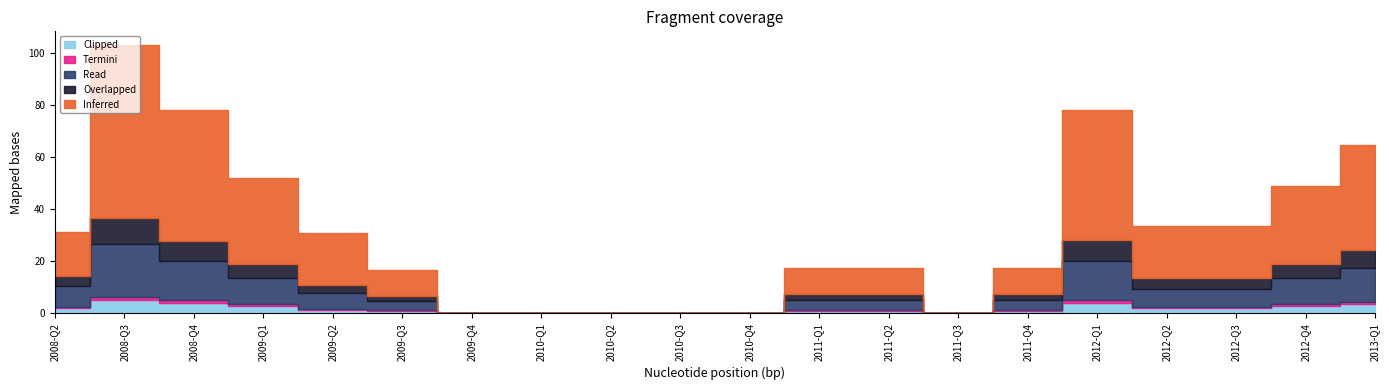

The value of Overlapped at 2009-Q2 is 3.0. True or false?

True